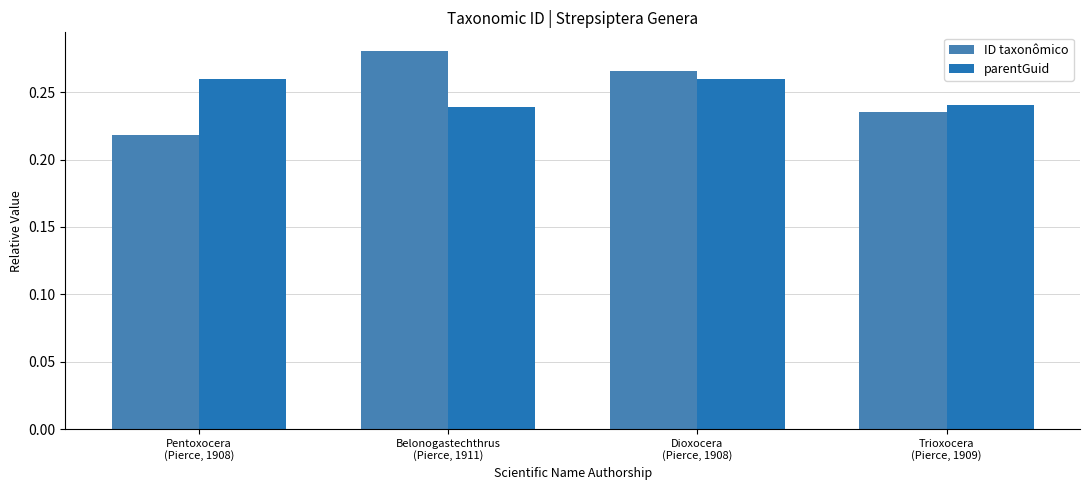

How many bars are there in total?

8